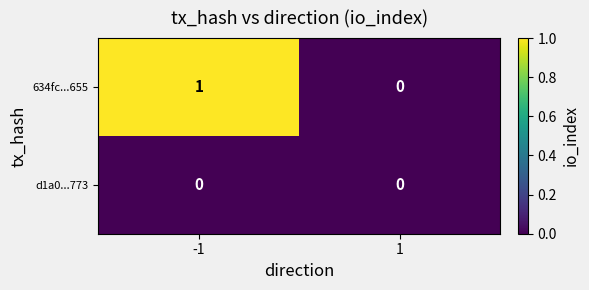

What is the total value across all series at -1?

1